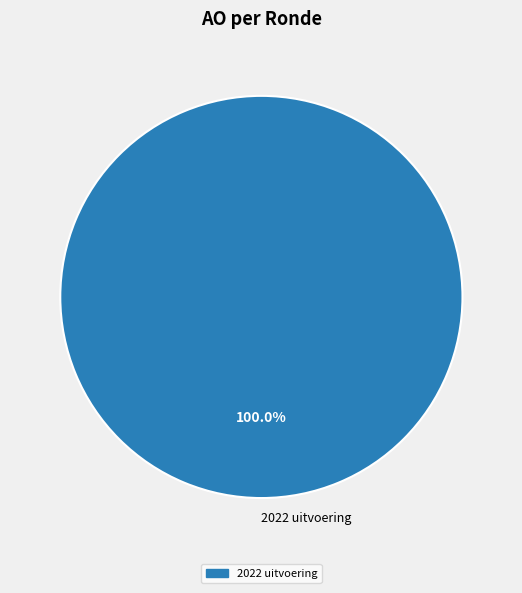

Which slice represents more than half of the pie?

2022 uitvoering